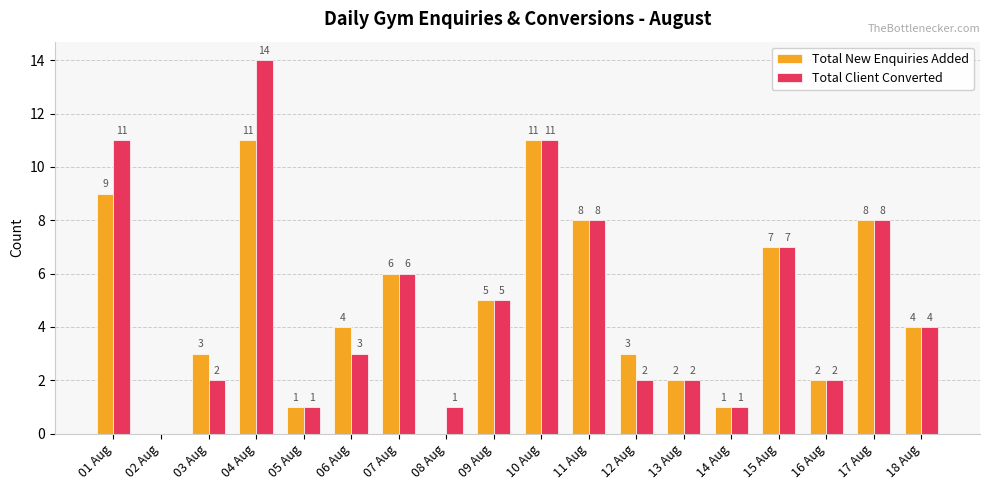

How many values in Total New Enquiries Added are above zero?

16